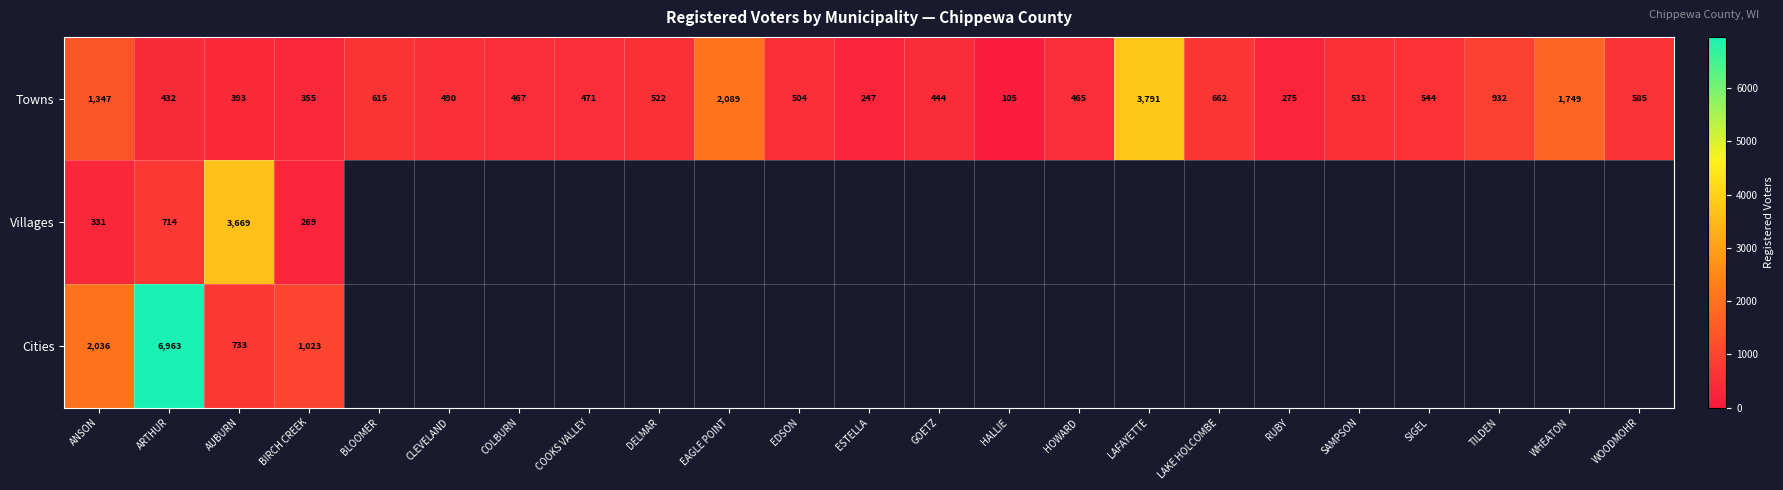

How many series are shown in this chart?

3